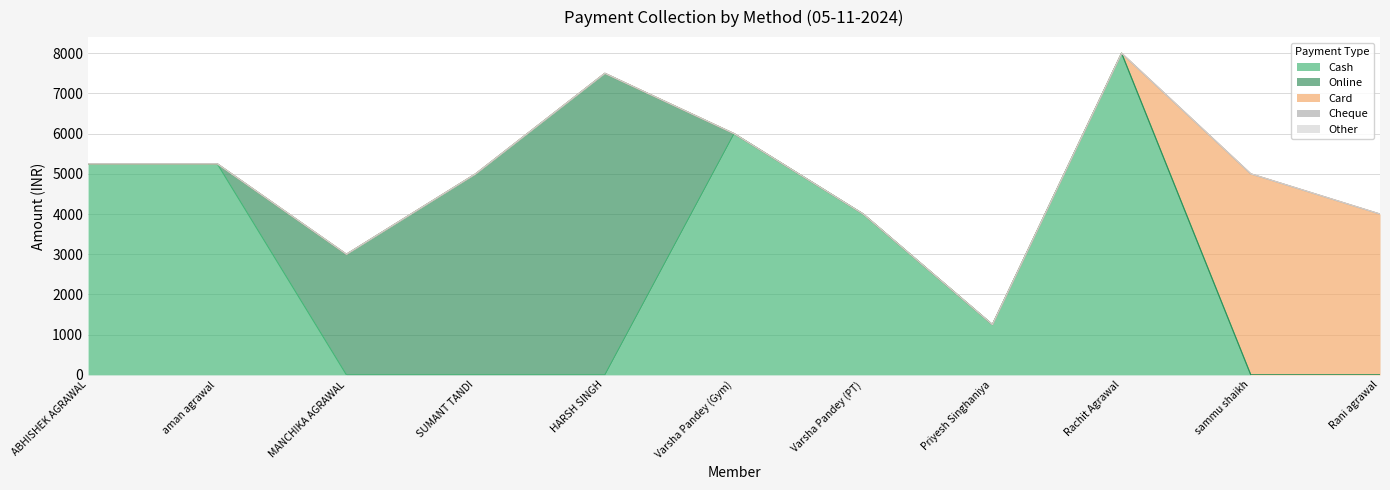

Reading left to right, transcribe all the data shown in this chart.

Cash: 5250	5250	0	0	0	6000	4000	1250	8000	0	0
Online: 0	0	3000	5000	7500	0	0	0	0	0	0
Card: 0	0	0	0	0	0	0	0	0	5000	4000
Cheque: 0	0	0	0	0	0	0	0	0	0	0
Other: 0	0	0	0	0	0	0	0	0	0	0